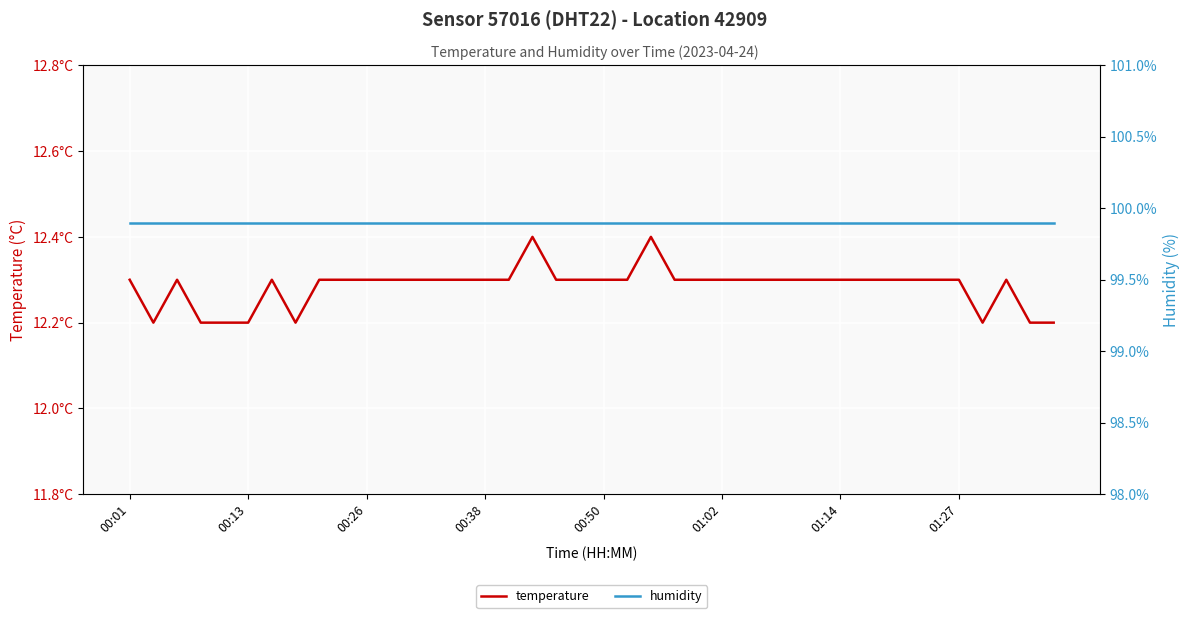

What is the average value of the humidity series?

99.9